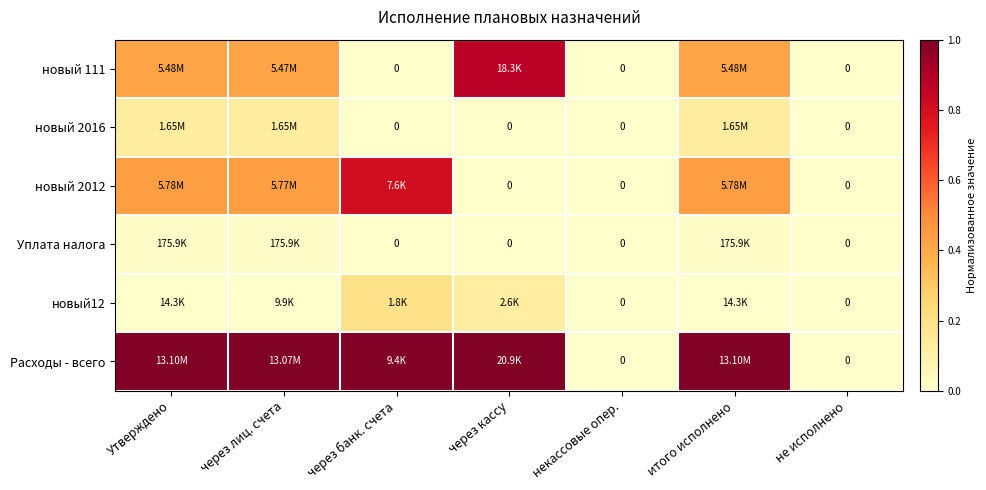

True or false: новый 2016 has a value of 0.1 at через банк. счета.

False